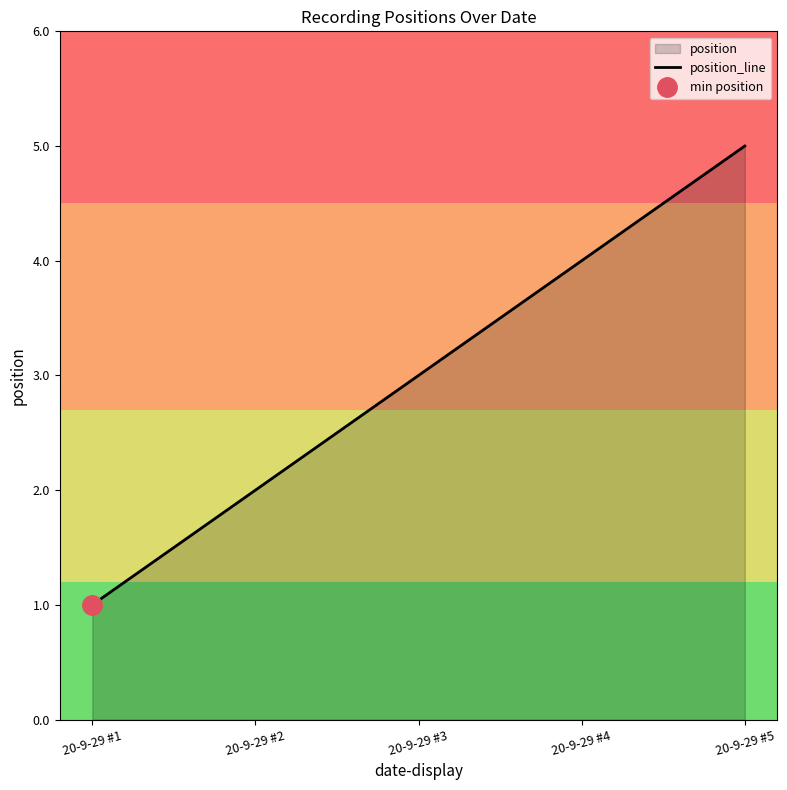

Reading left to right, what are all the values shown in this chart?

1	2	3	4	5